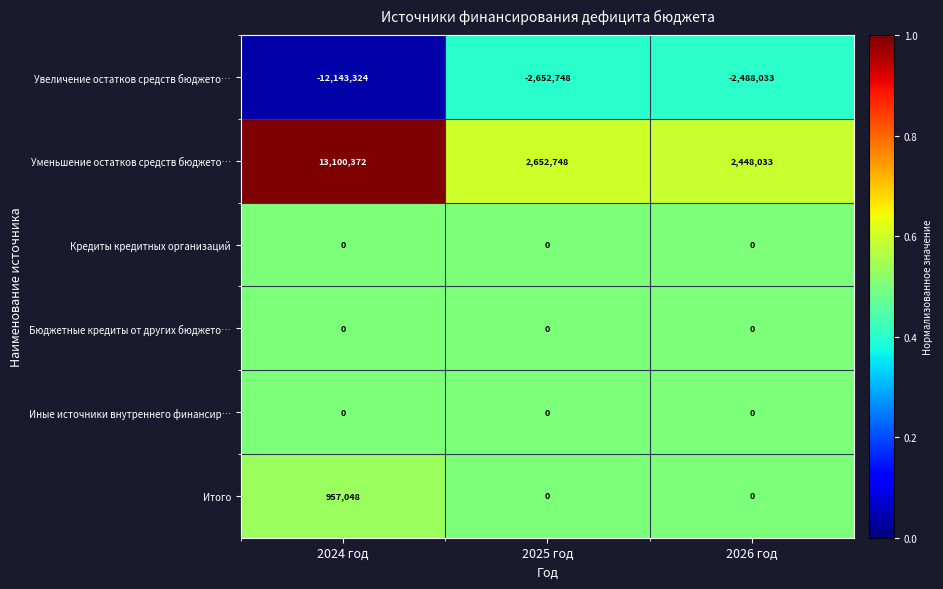

At which category does the chart reach its minimum across all series?

2024 год